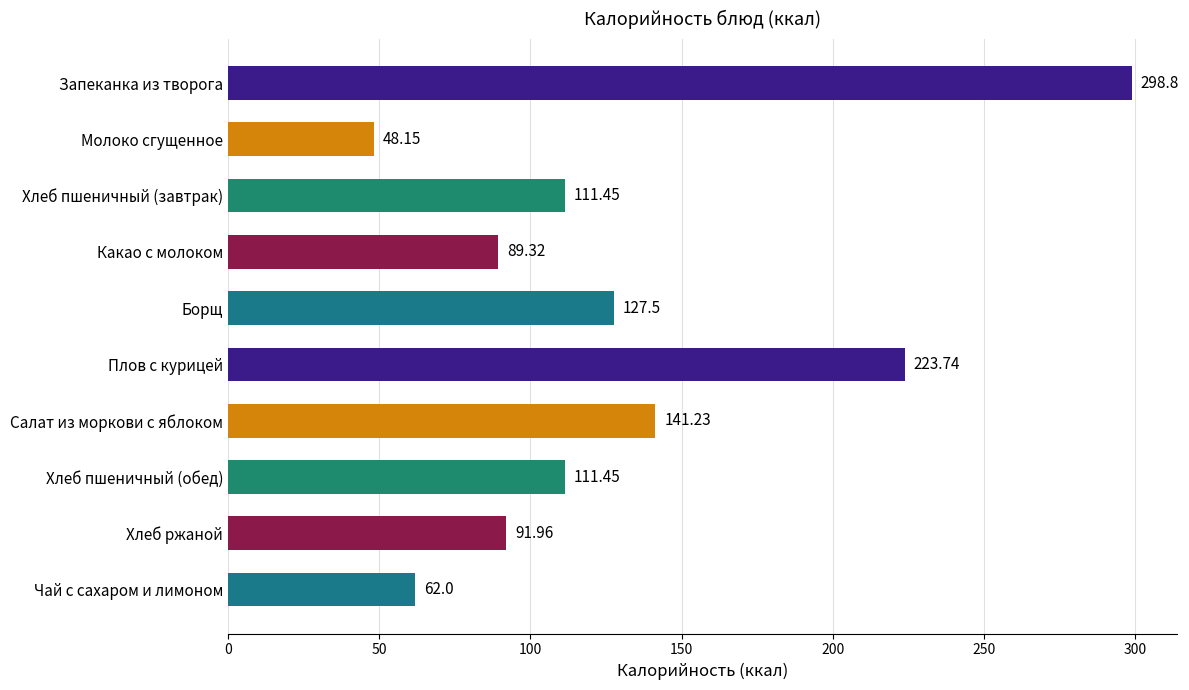

What is the label of the 9th bar from the bottom?

Молоко сгущенное